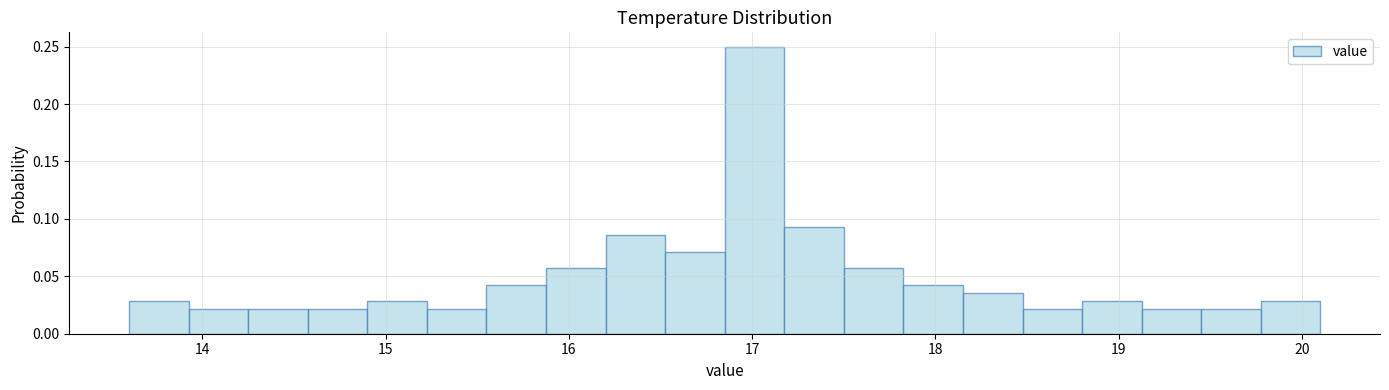

Read against the x-axis, roughly where is the centre of the tallest bar?

17.0